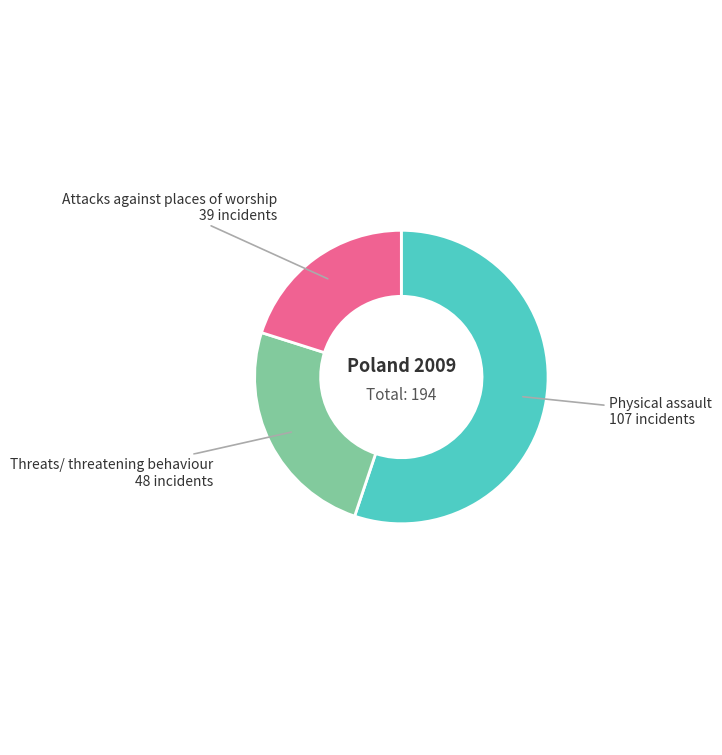

Which slice is the smallest?

Attacks against places of worship